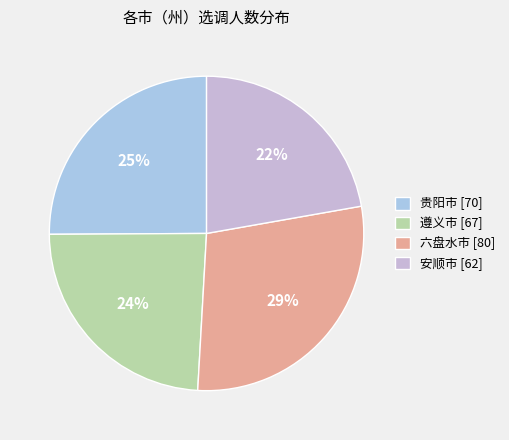

Is there any slice that represents more than half of the pie?

No